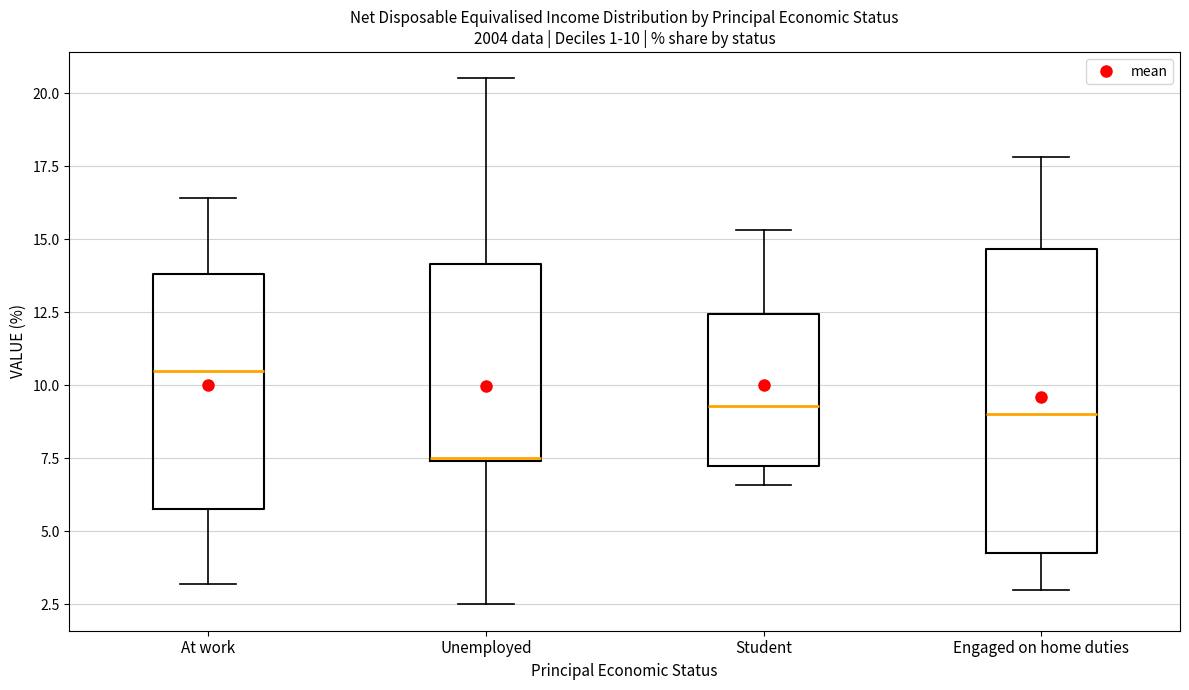

Comparing the boxes themselves (not the whiskers), which one is the tallest?

Engaged on home duties